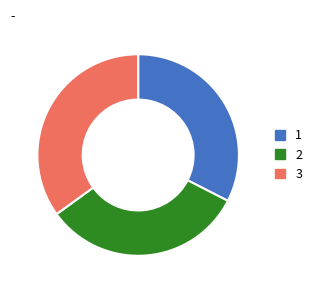

Do 3 and 1 together represent more than half of the pie?

Yes